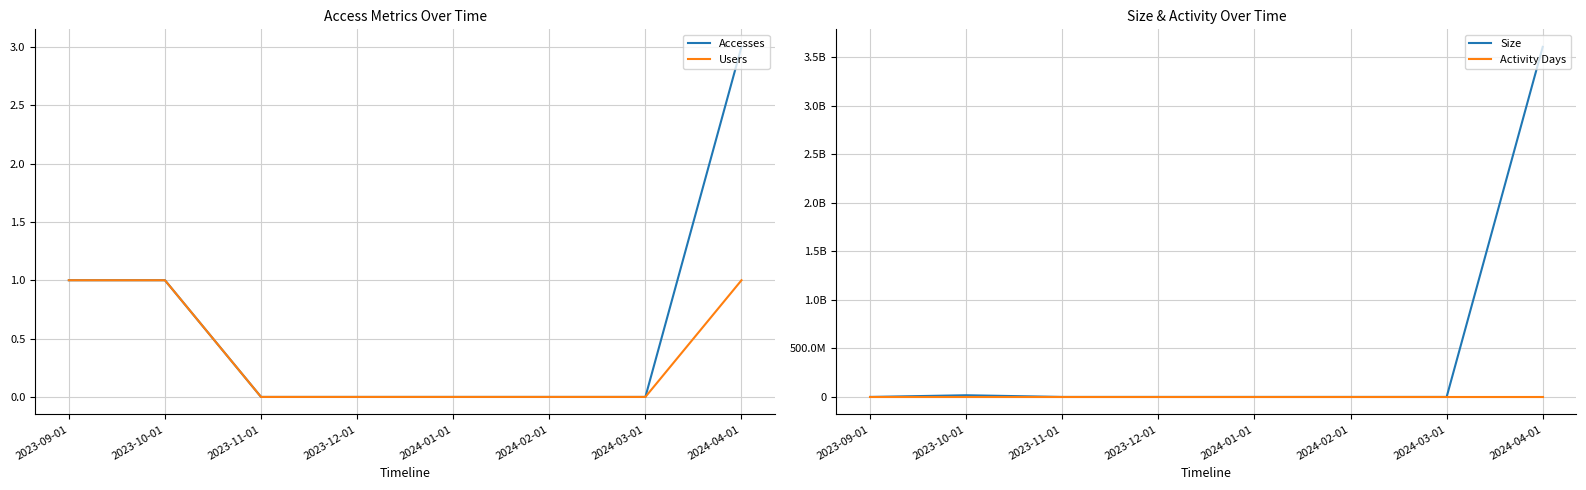

At which label is Activity Days closest to 0?

2023-11-01